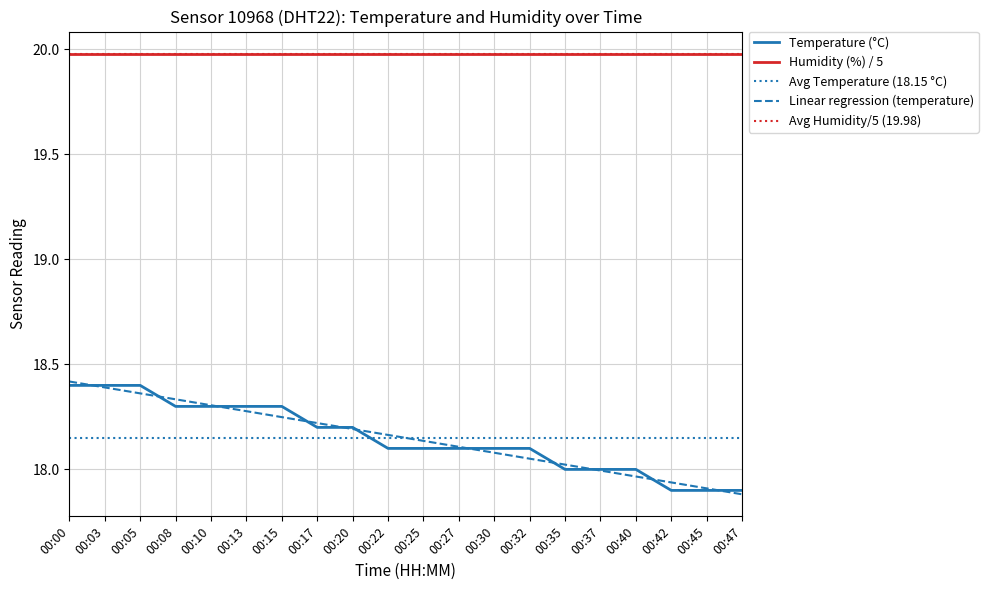

Rank the categories by value from lowest to highest.

00:42, 00:45, 00:47, 00:35, 00:37, 00:40, 00:22, 00:25, 00:27, 00:30, 00:32, 00:17, 00:20, 00:08, 00:10, 00:13, 00:15, 00:00, 00:03, 00:05